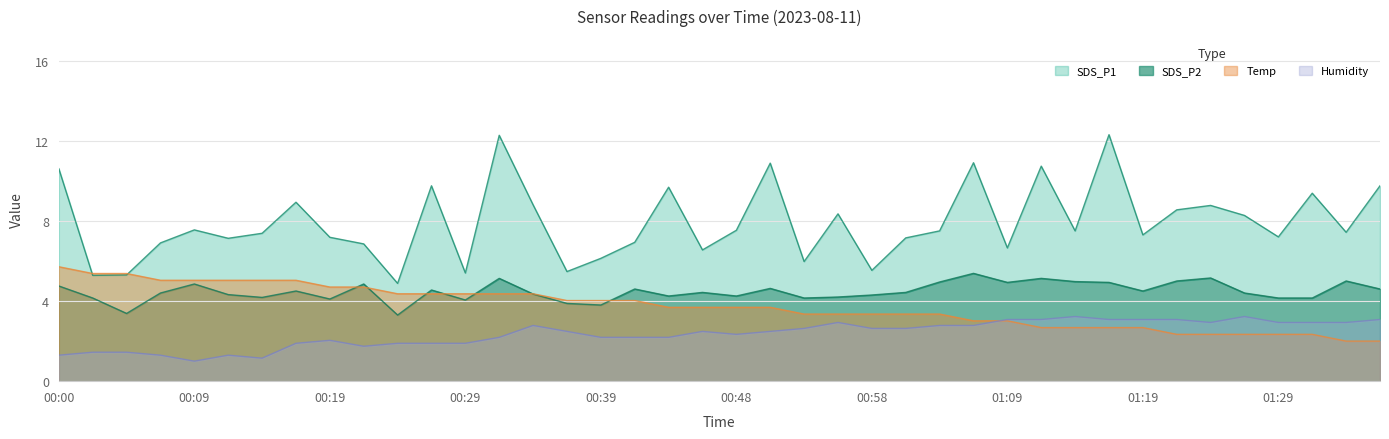

Between 00:58 and 01:37, which series saw the biggest shift?

SDS_P1